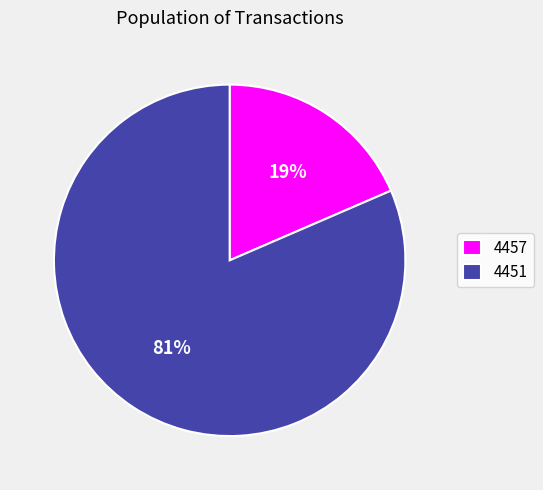

Which category has the biggest portion of the pie?

4451